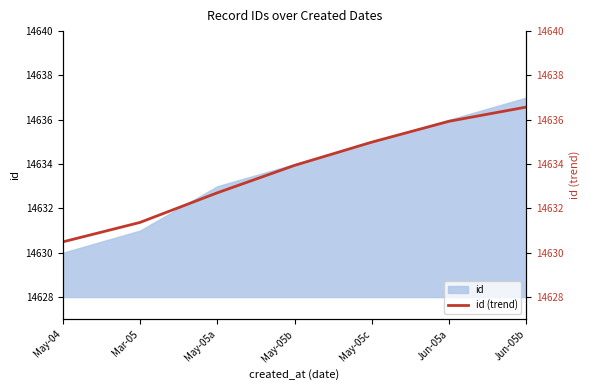

The chart shows a value of 19106.8 at May-05c. True or false?

False